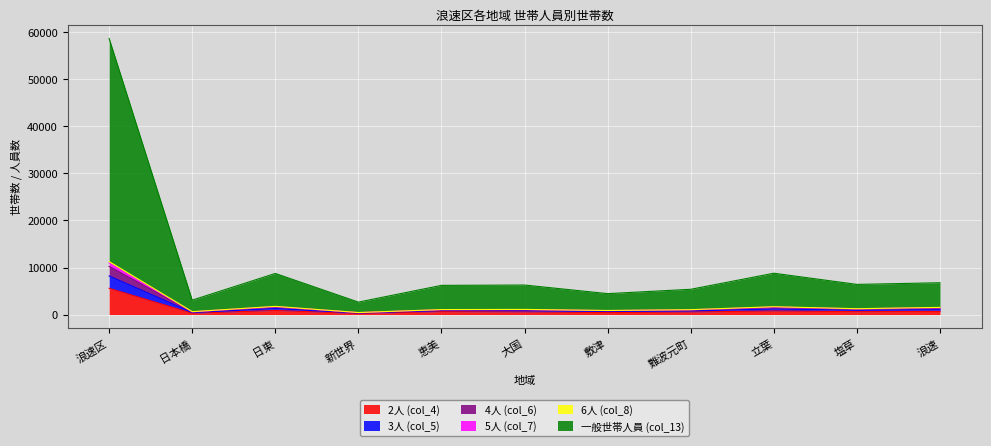

At which category is the sum across all series the highest?

浪速区